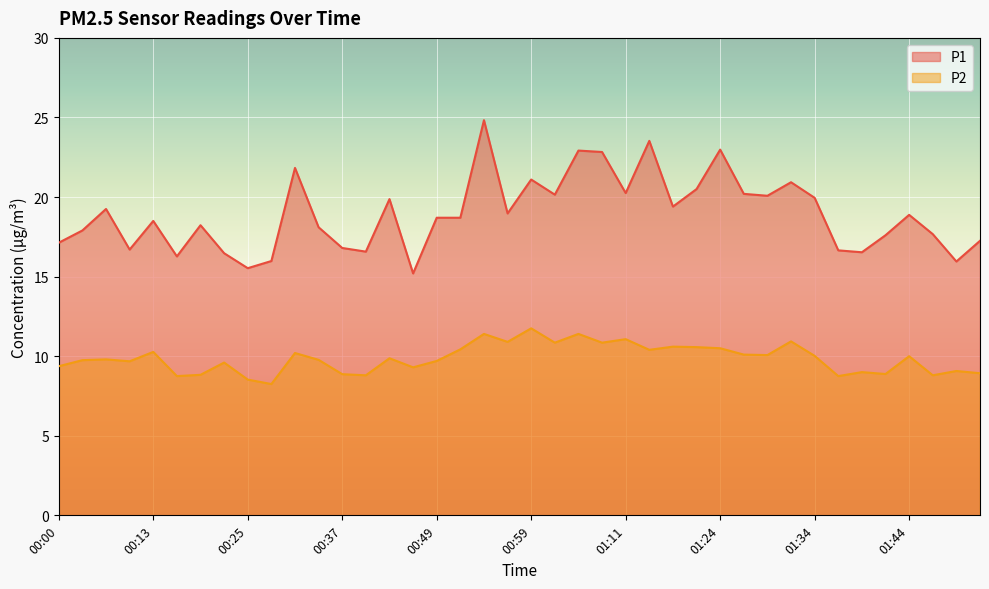

At which category is the sum across all series the highest?

00:54